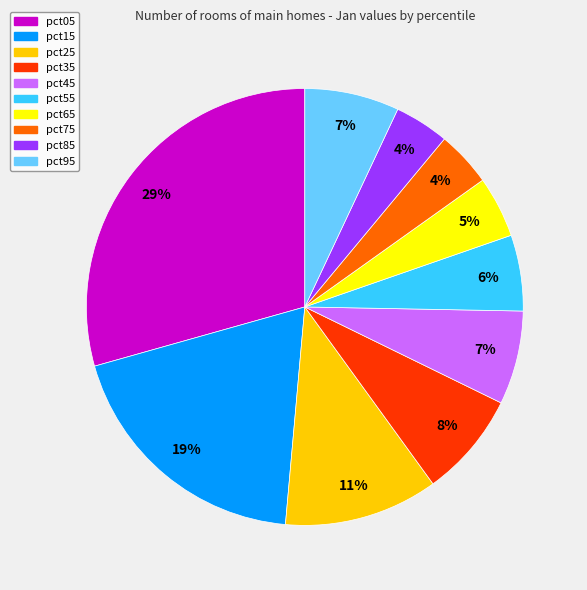

Combined, do pct75 and pct55 account for over 50%?

No